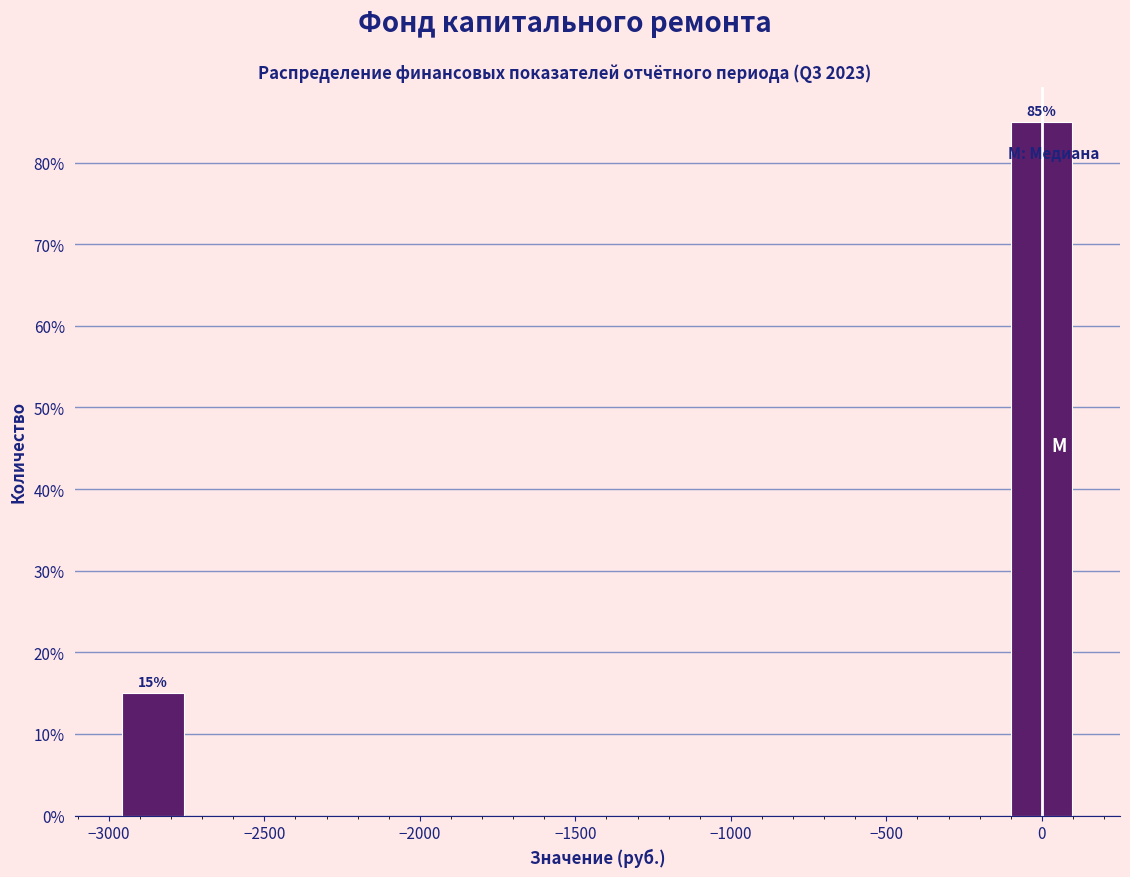

Over which range of the x-axis is the bar tallest?

-100 to 100